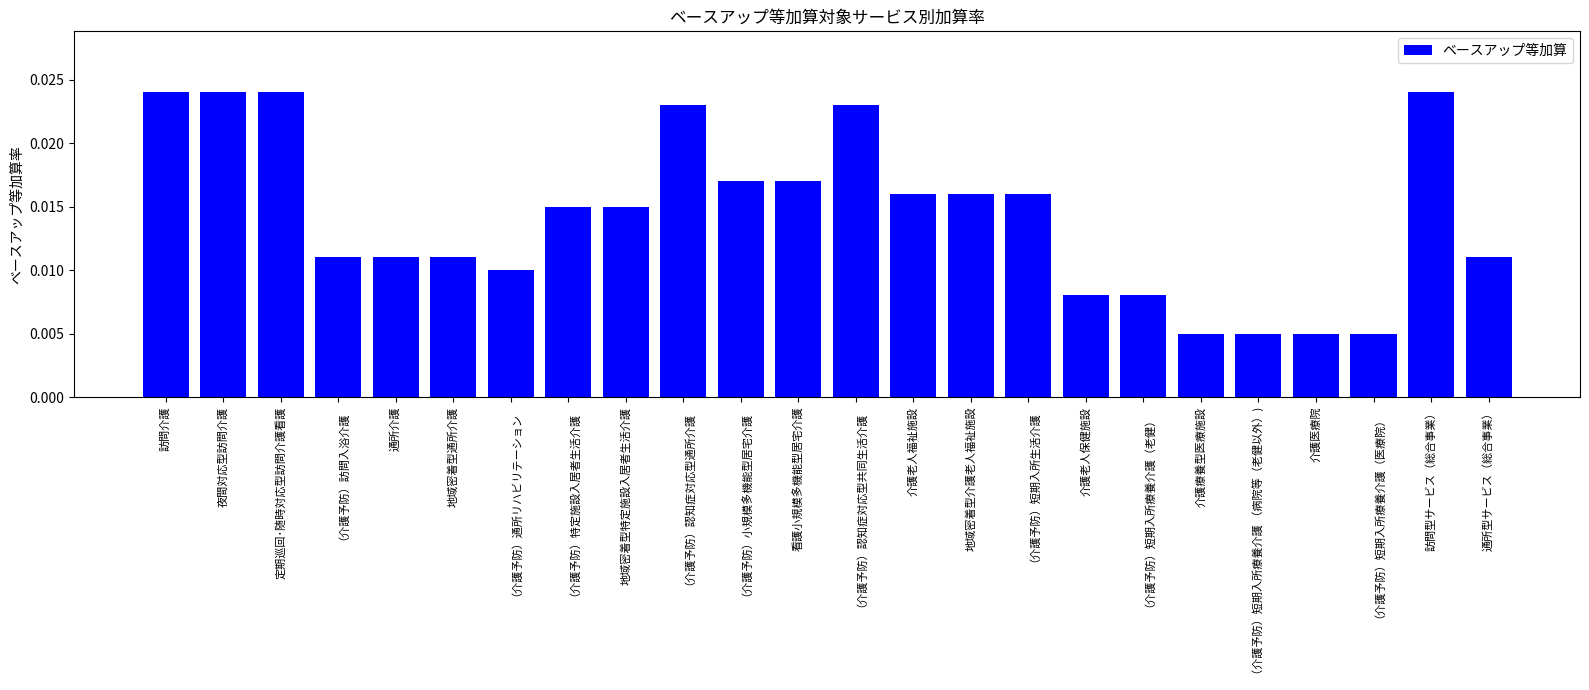

Count the values in the range 0 to 1.

24